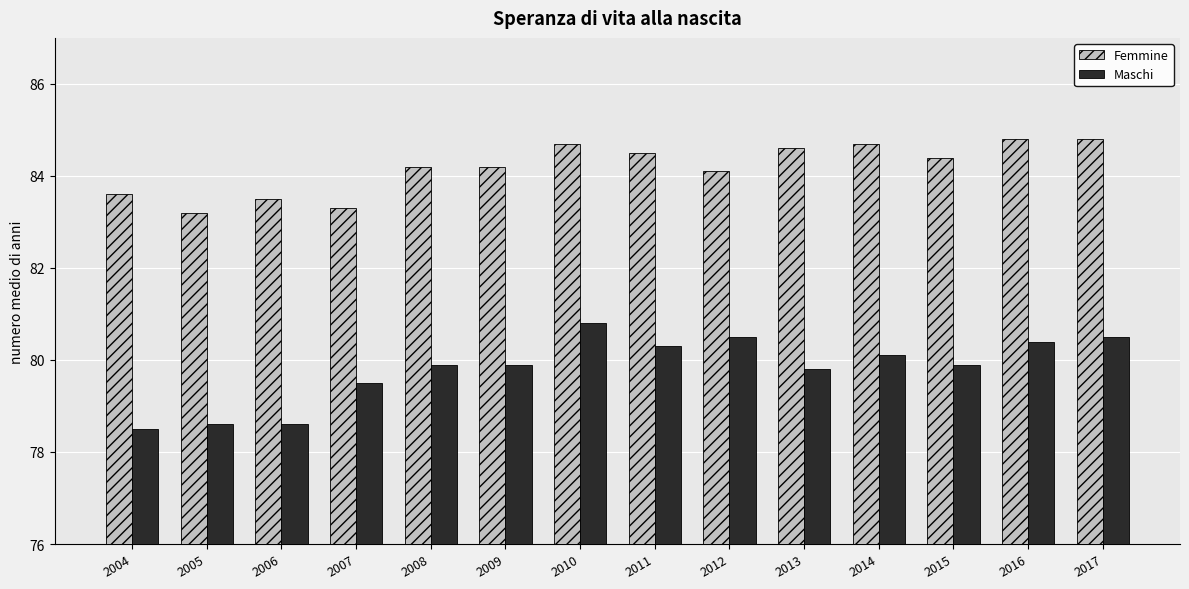

Does the chart contain stacked bars?

No